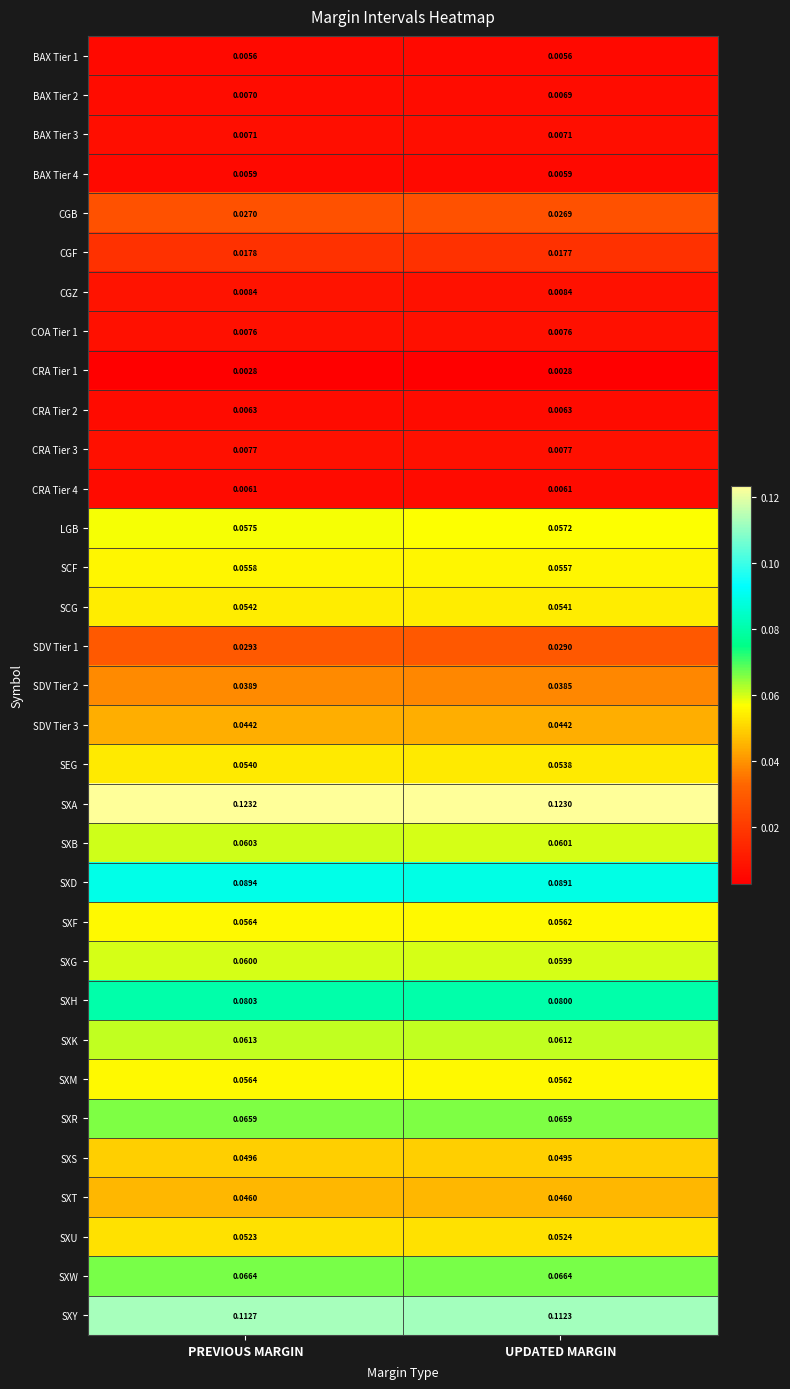

At which label is SCF closest to 0?

UPDATED MARGIN